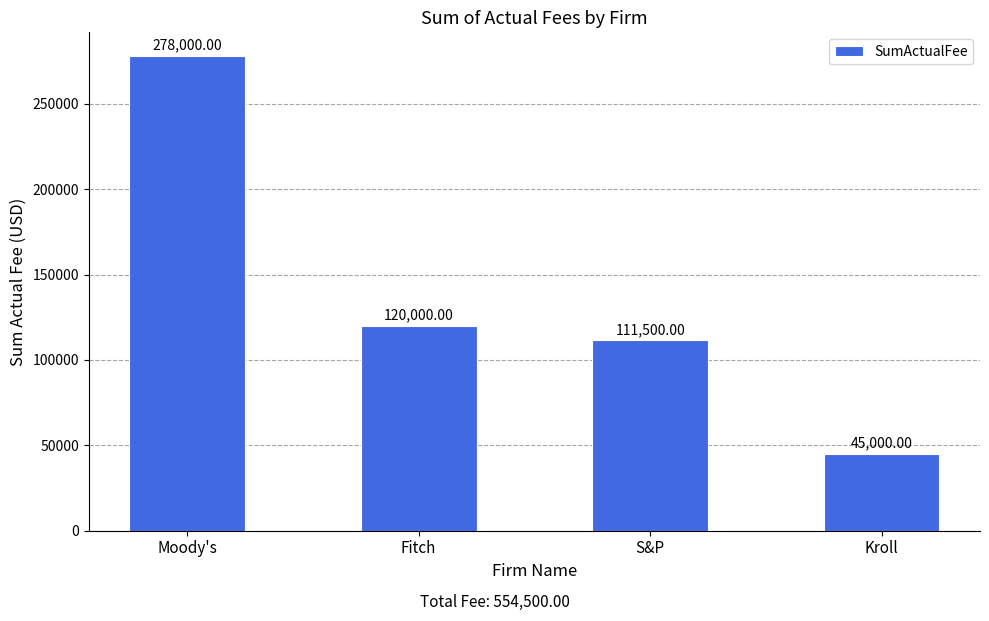

How many distinct data groups are displayed?

1